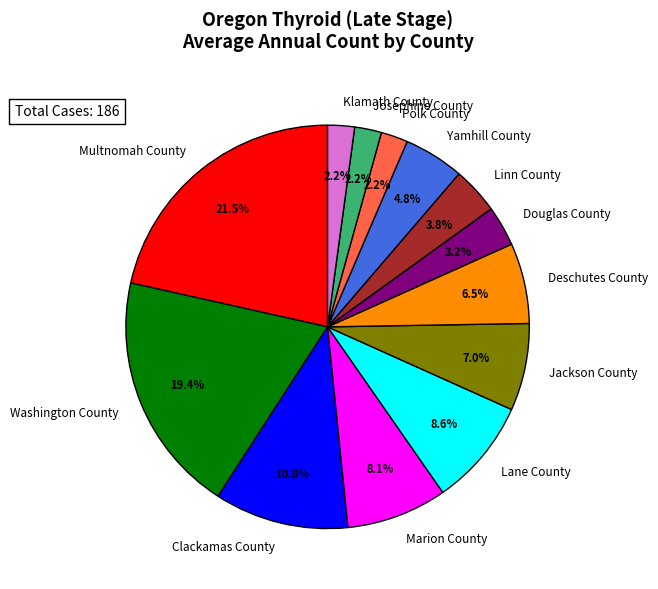

What percentage do Marion County and Lane County together represent?

16.7%